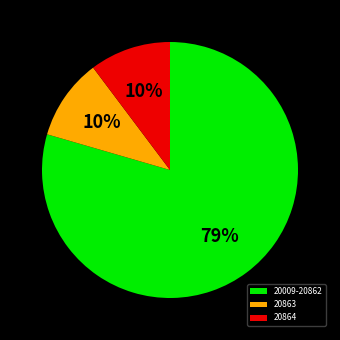

Count the number of slices in the pie.

3